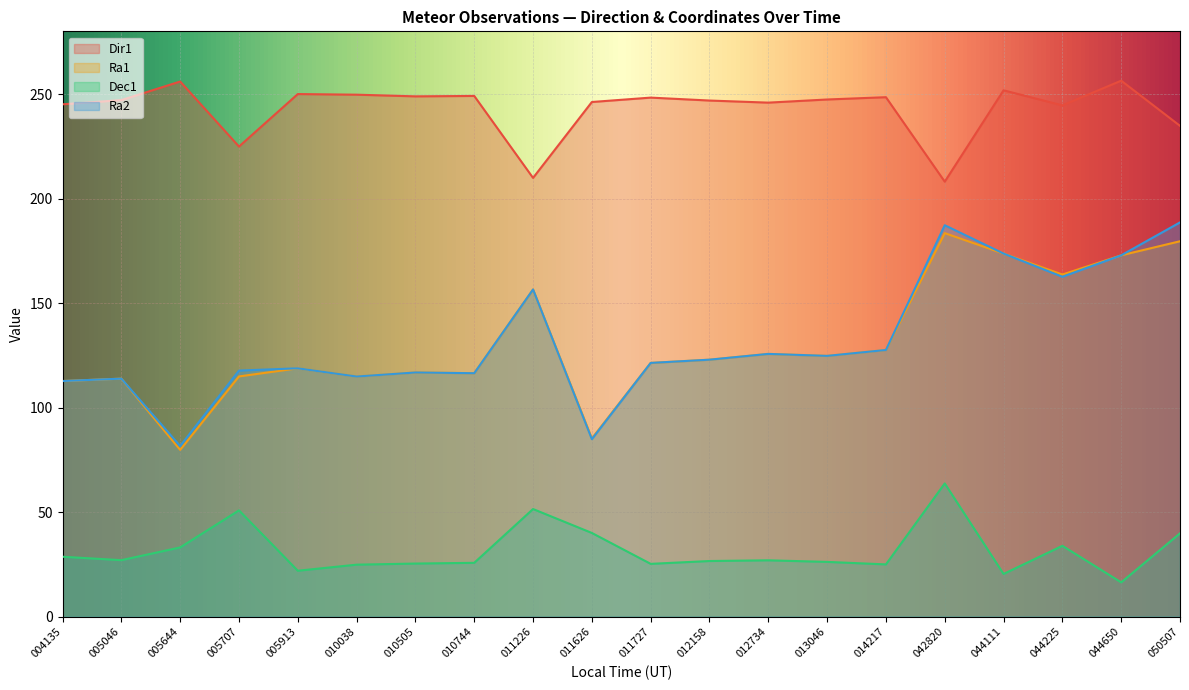

Where does the Dir1 series first go above 247?

005046